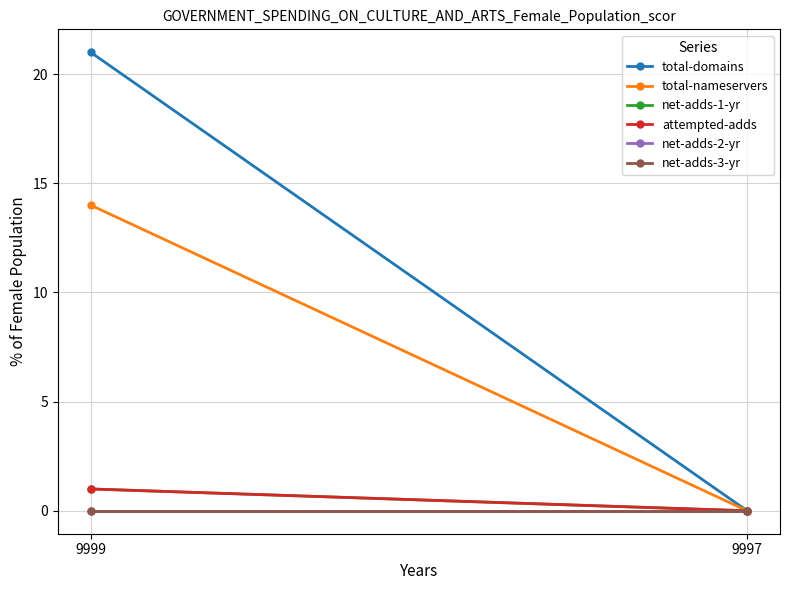

How many categories are shown in the chart?

2